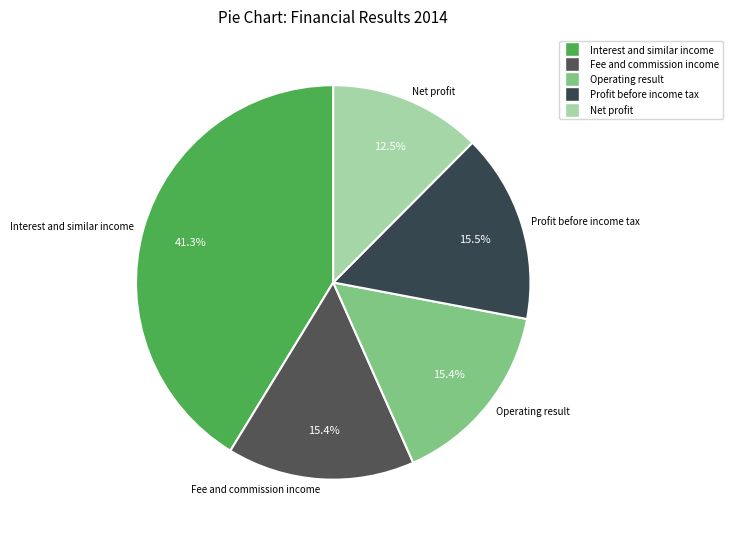

Do Fee and commission income and Profit before income tax together represent more than half of the pie?

No